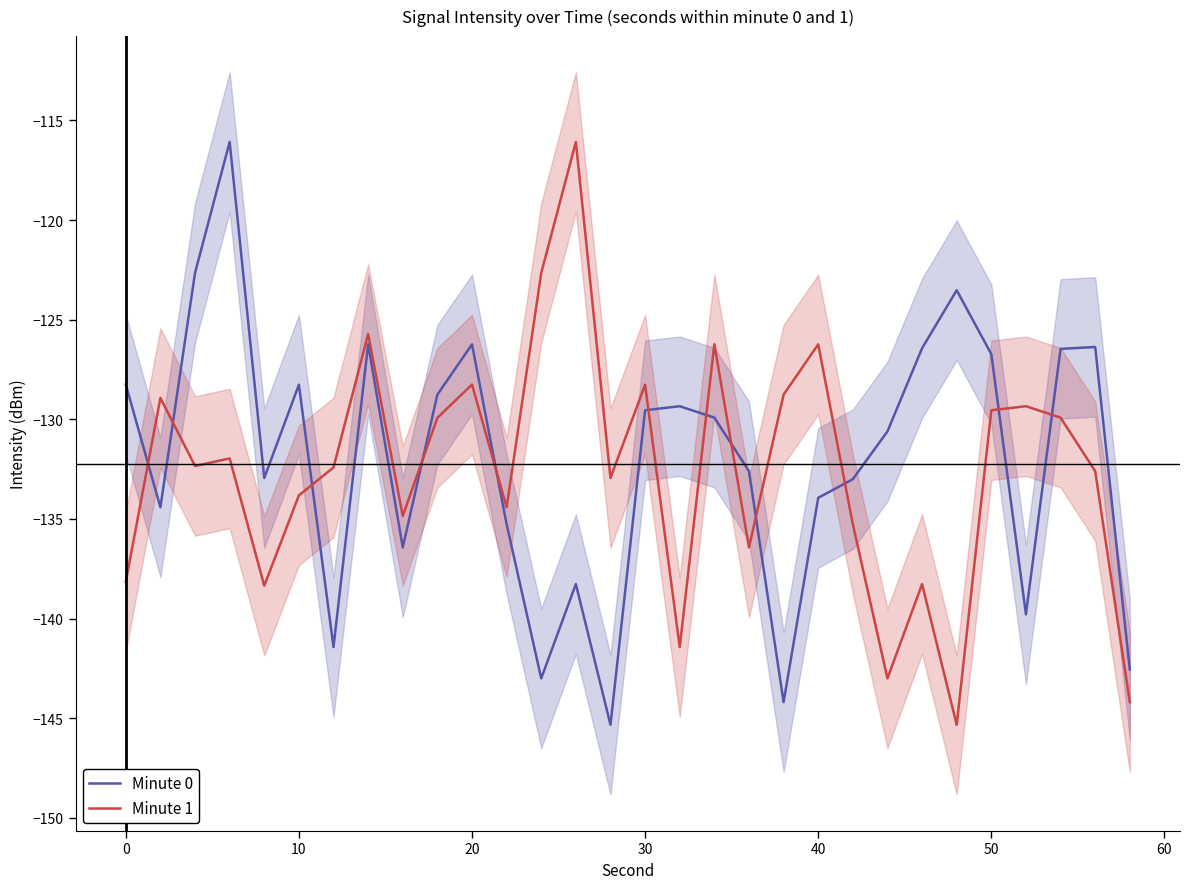

Which series ends up on top after the final intersection of Minute 1 and Minute 0?

Minute 0